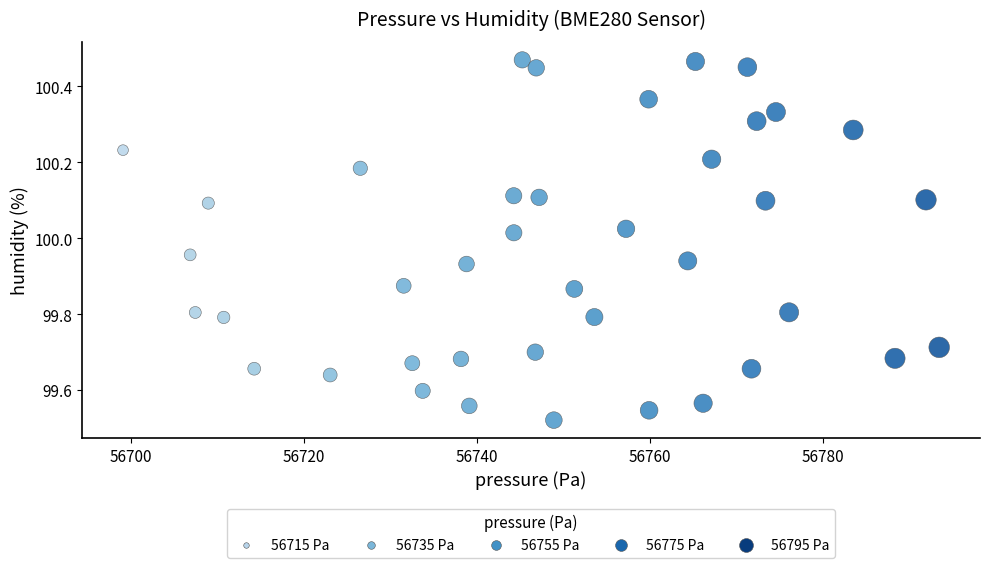

What is the range of Y values (max minus min)?

0.9